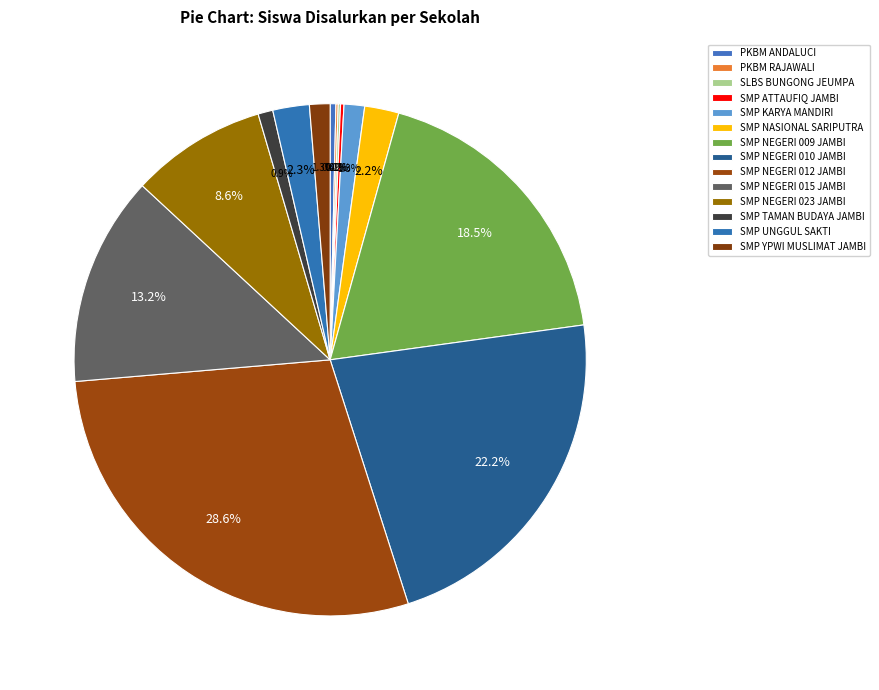

Which slice is the smallest?

PKBM RAJAWALI